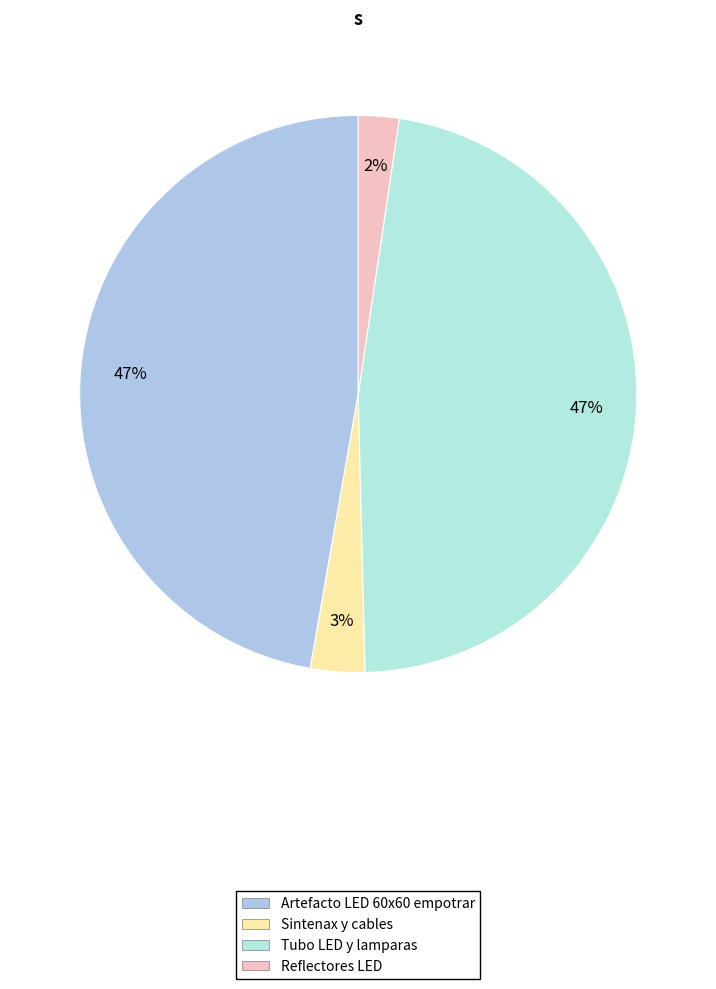

Count the number of slices in the pie.

4